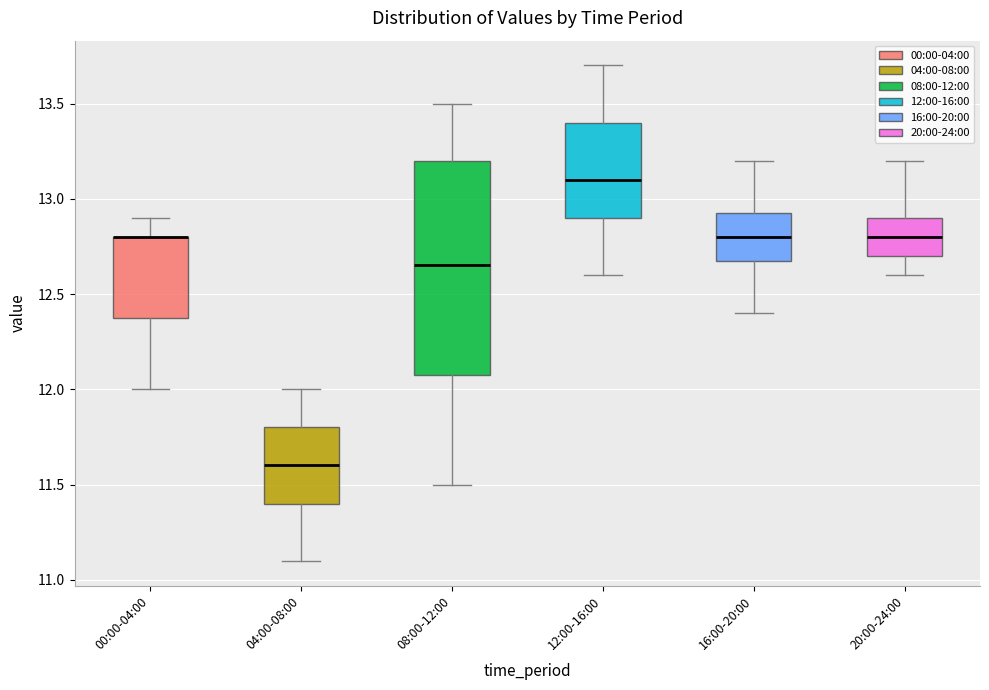

Where is the lower edge of the box for 16:00-20:00 on the y-axis? The values are not printed on the chart, so give them approximately, as read against the axis.

12.70